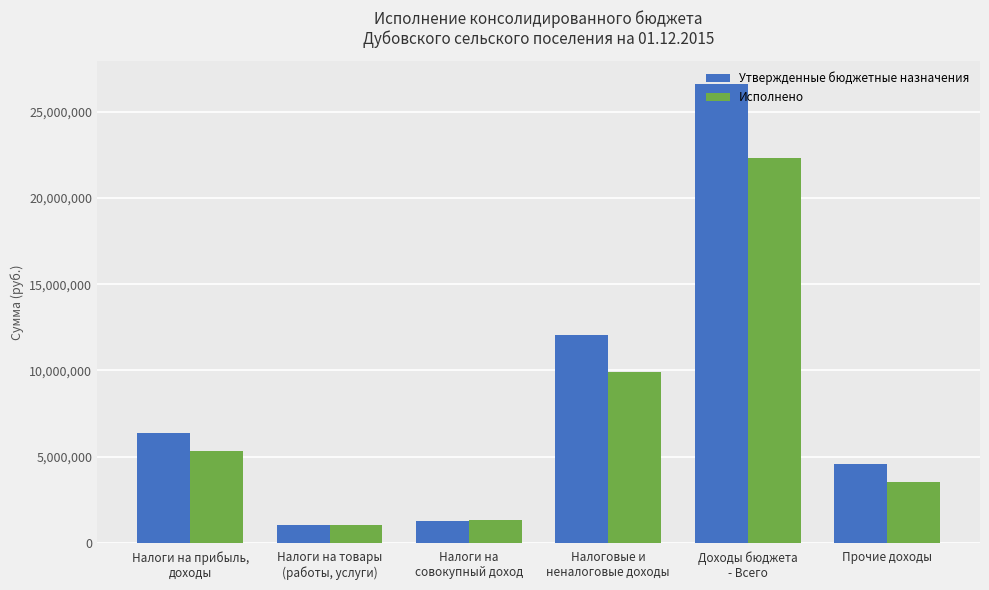

What position from the right is Доходы бюджета
- Всего?

2